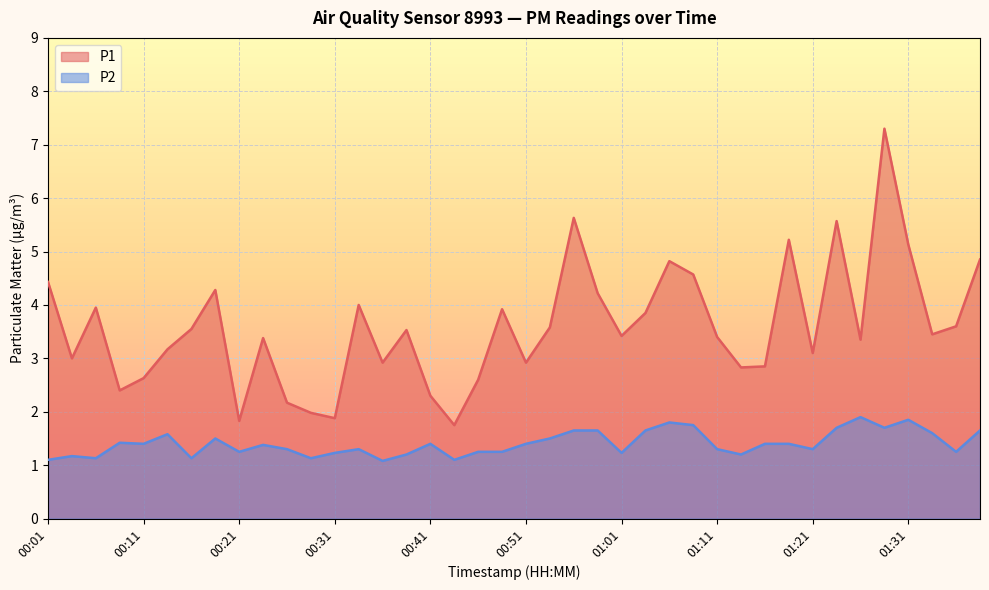

How many distinct data groups are displayed?

2